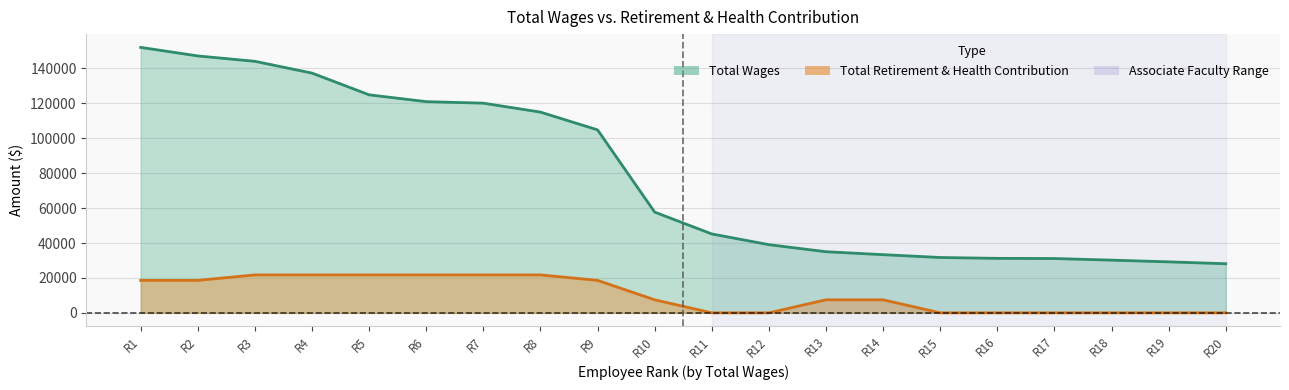

Is it true that total_wages equals 31706 at R15?

True